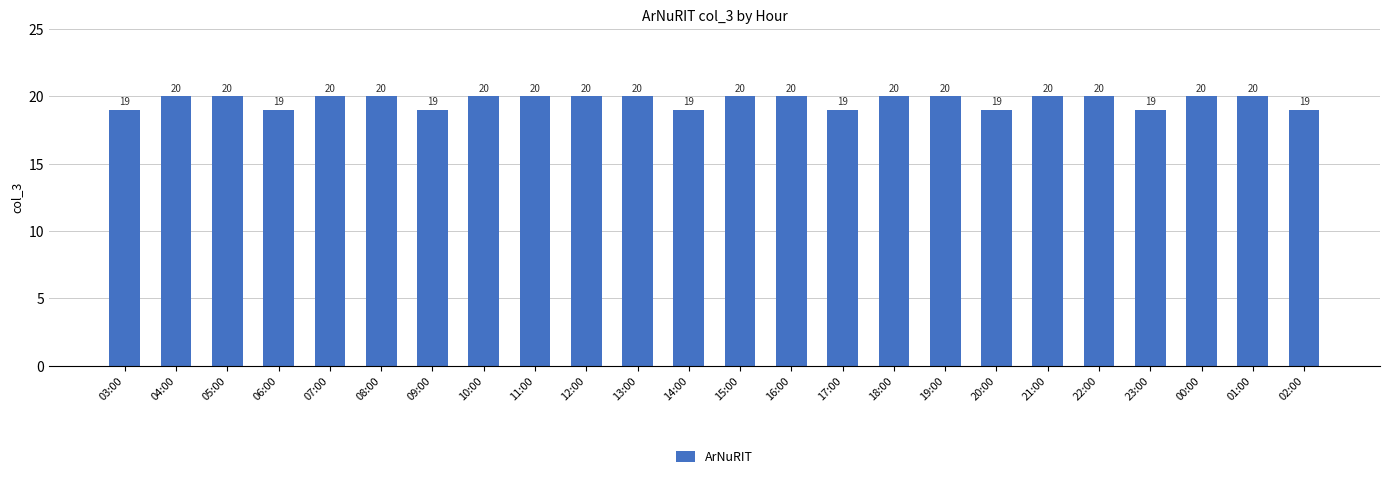

The value at 23:00 is 19. True or false?

True